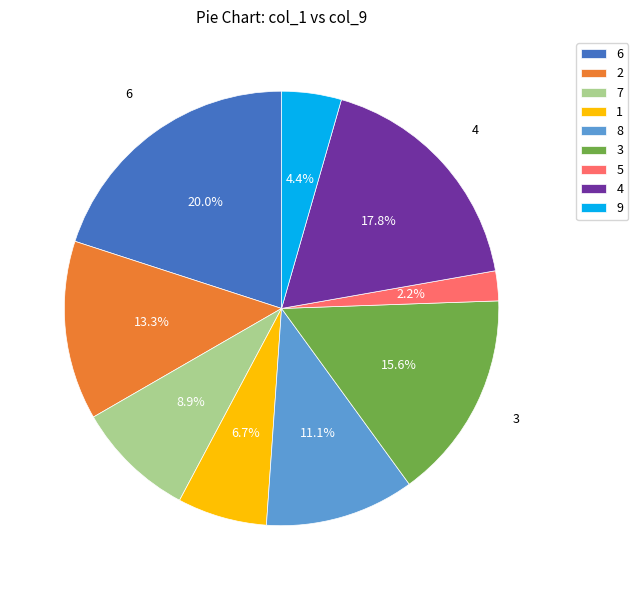

To the nearest percent, what is the average slice percentage?

11%